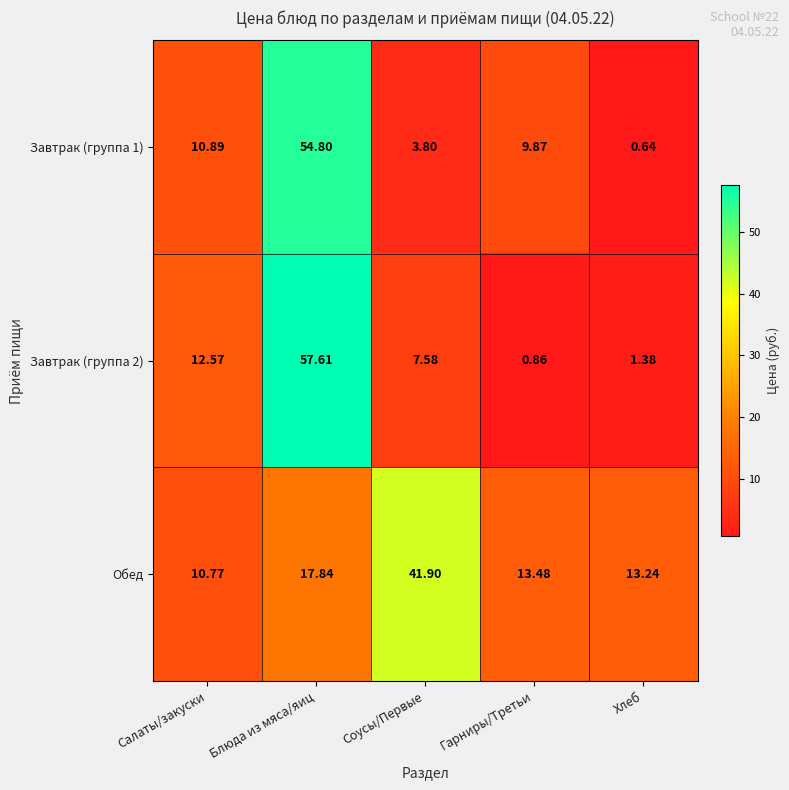

Rank the series at Гарниры/Третьи from highest to lowest value.

Обед, Завтрак (группа 1), Завтрак (группа 2)